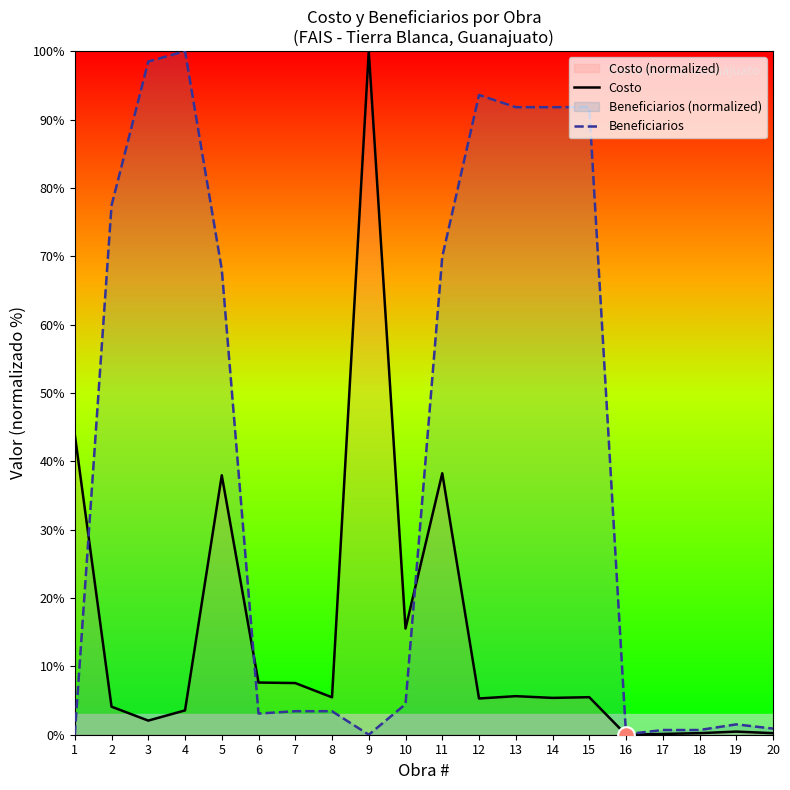

True or false: Costo and Beneficiarios cross at least once.

True